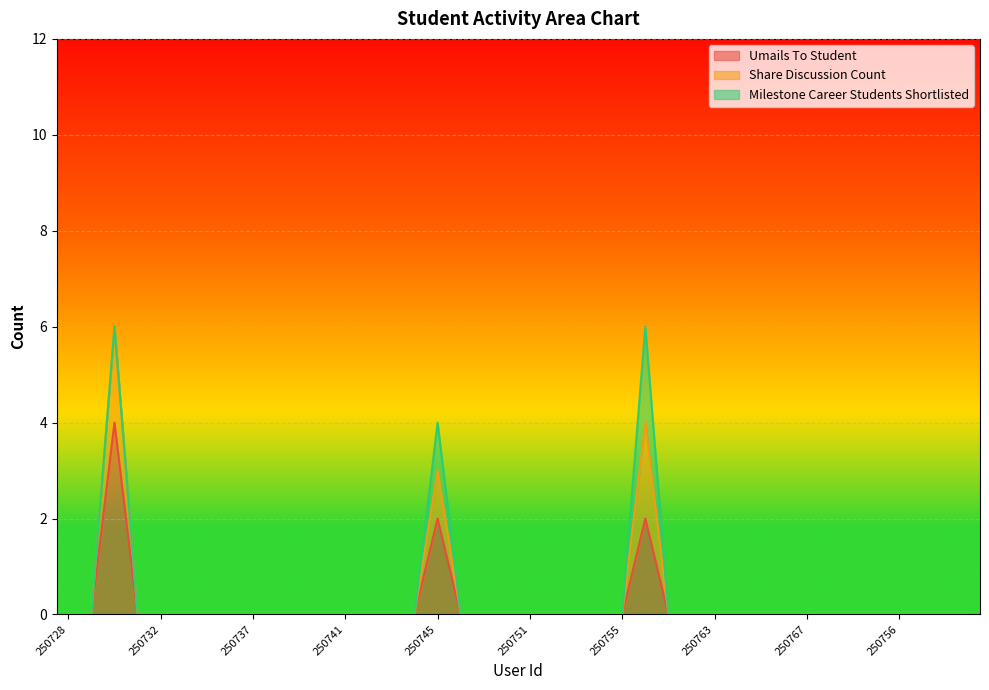

What is the highest value of the Umails To Student series?

4